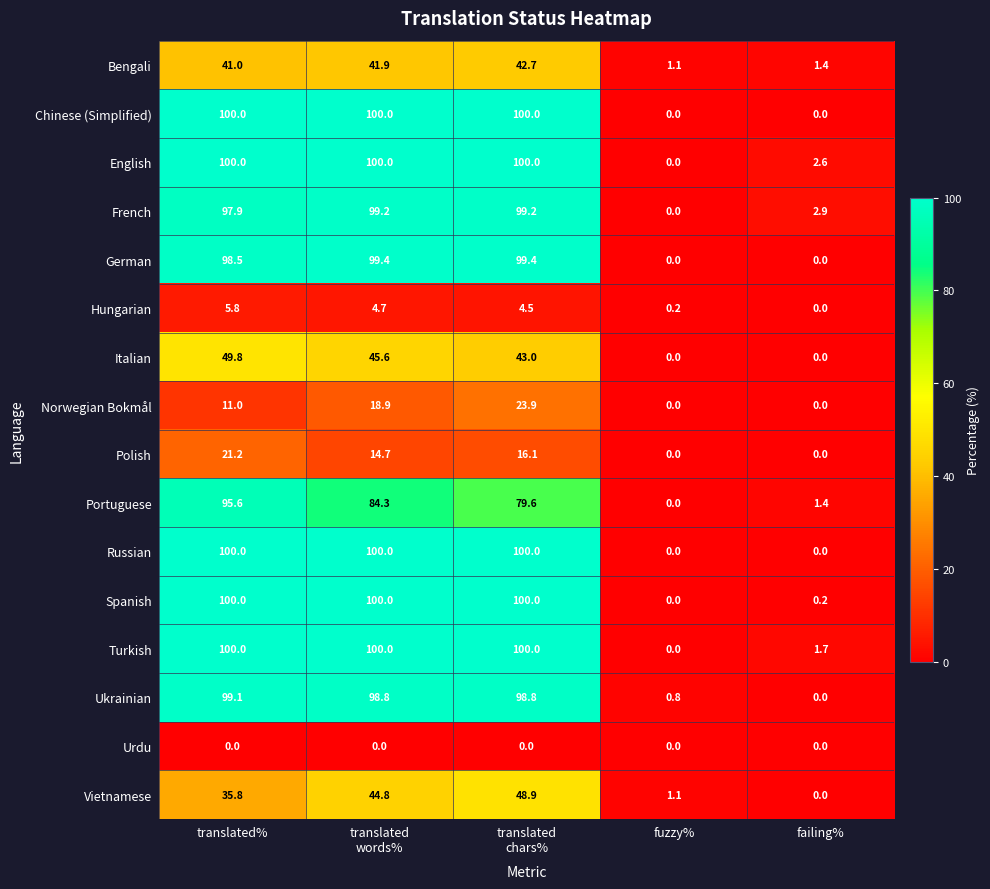

At how many categories does at least one series exceed 56?

3